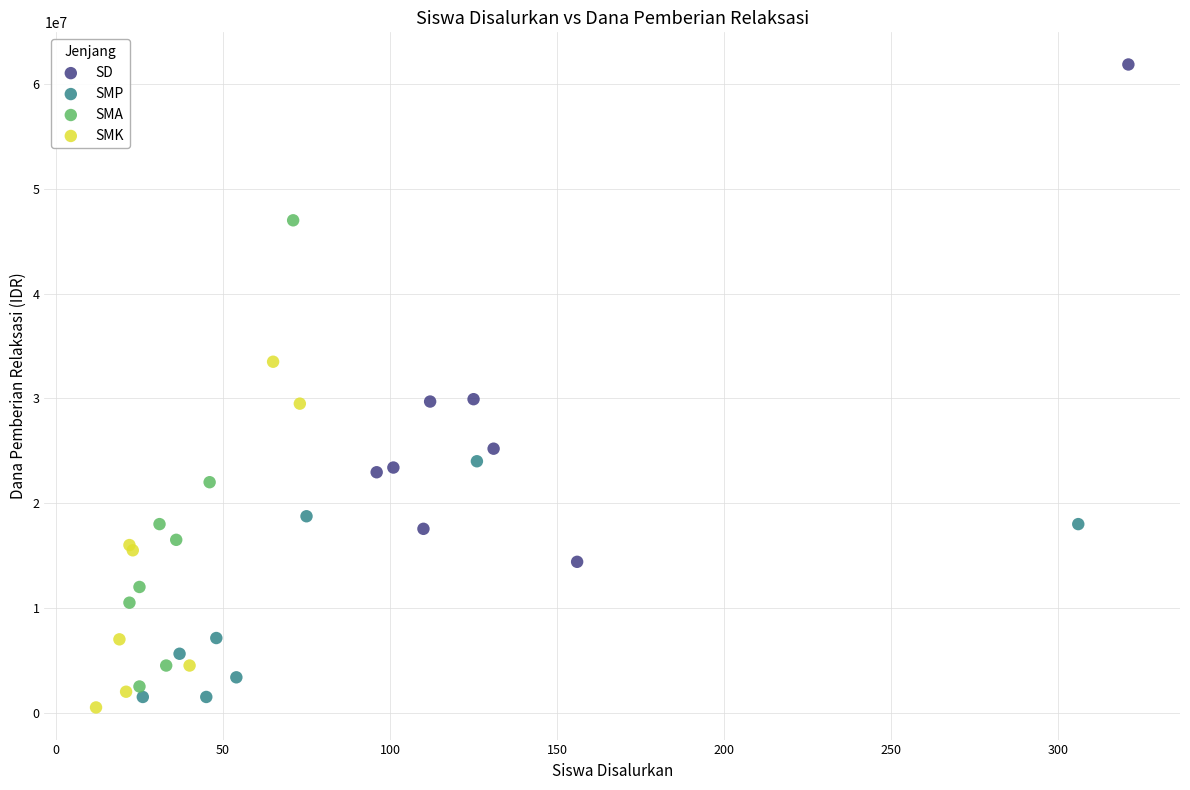

Which series reaches the maximum Y coordinate?

SD